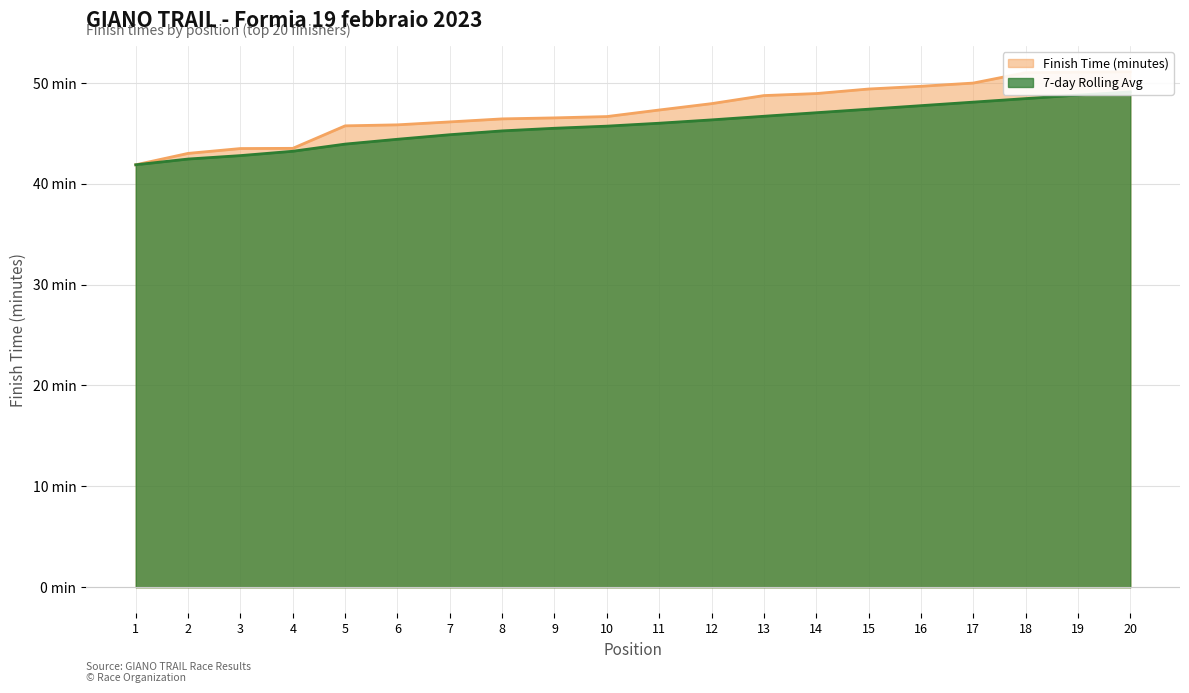

Which series has the widest spread of values?

Finish Time (minutes)